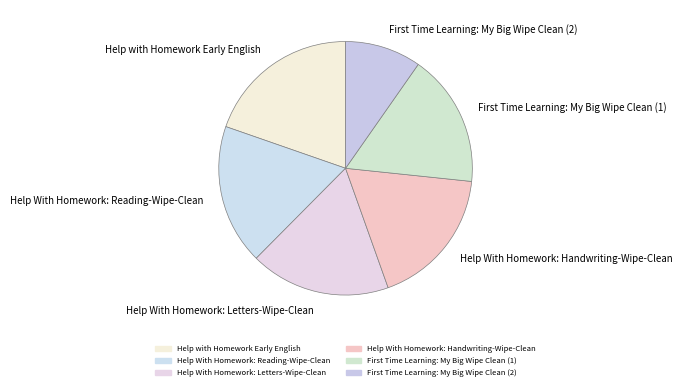

How many segments does this pie chart have?

6